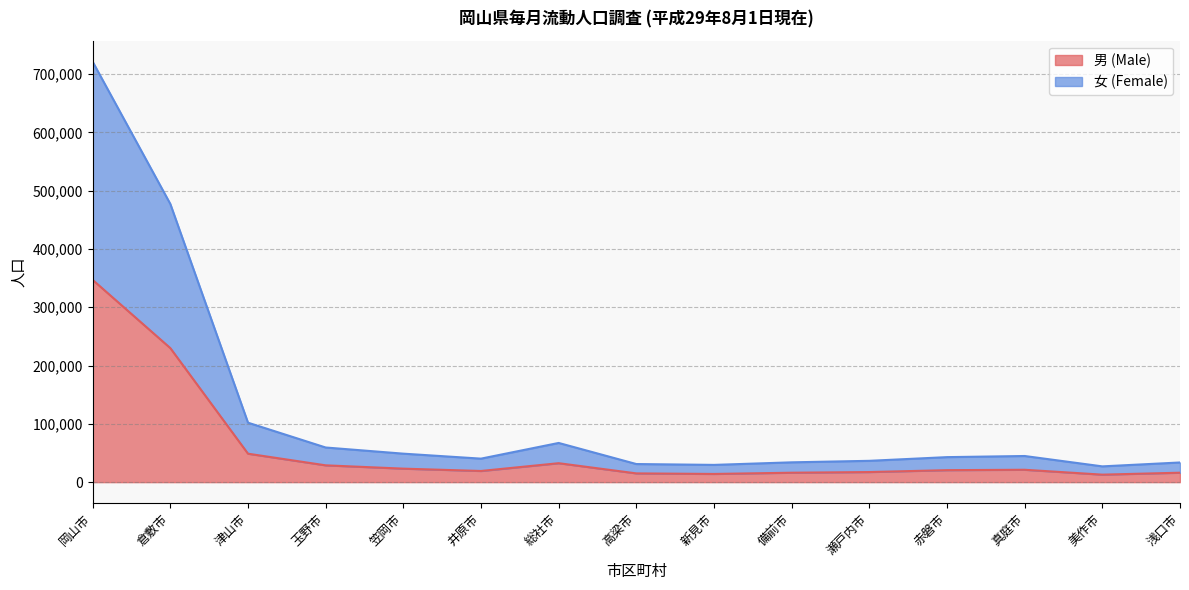

What is the maximum value shown in the chart?

721163